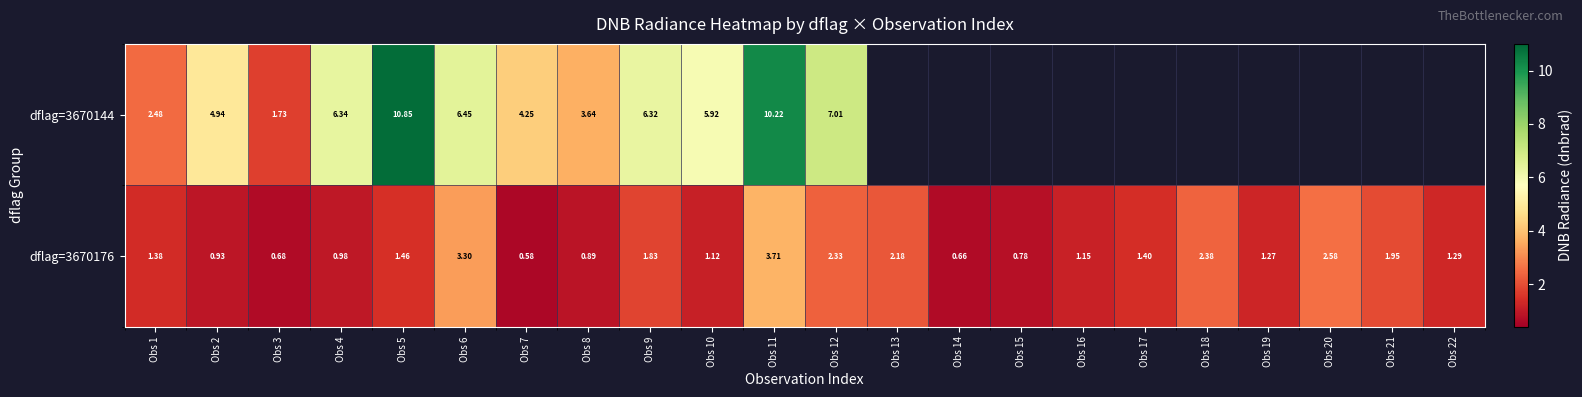

What is the maximum value for dflag=3670176?

3.7